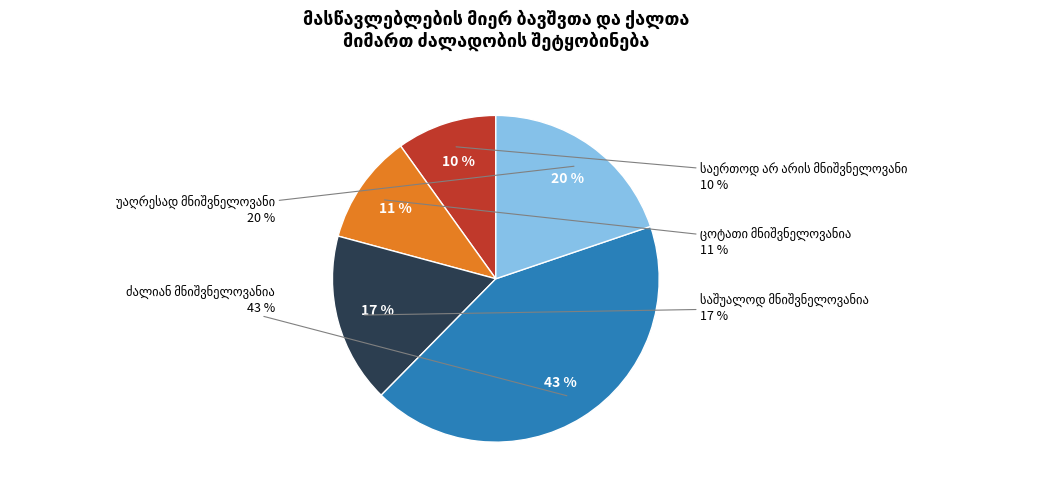

Is it true that უაღრესად მნიშვნელოვანი is 8% of the pie?

False